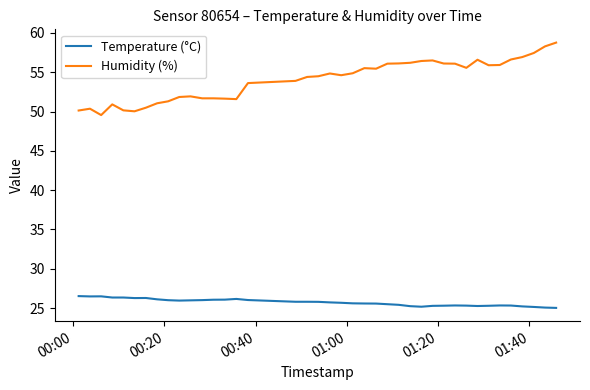

Which series has the largest total across all categories?

Humidity (%)